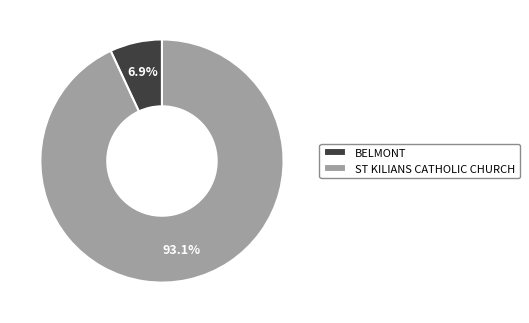

Does any single category account for the majority?

Yes